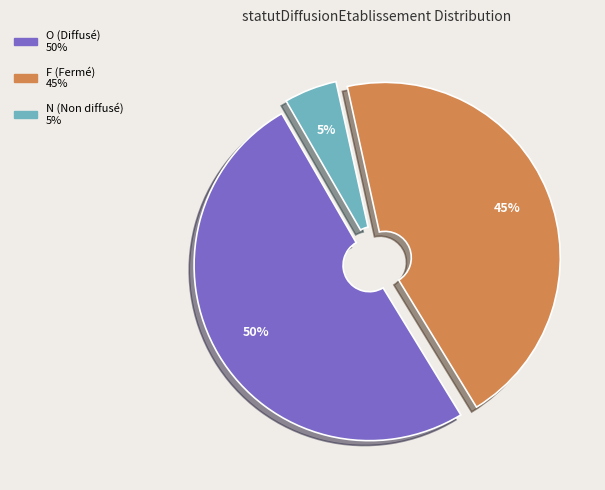

Which category has the biggest portion of the pie?

O